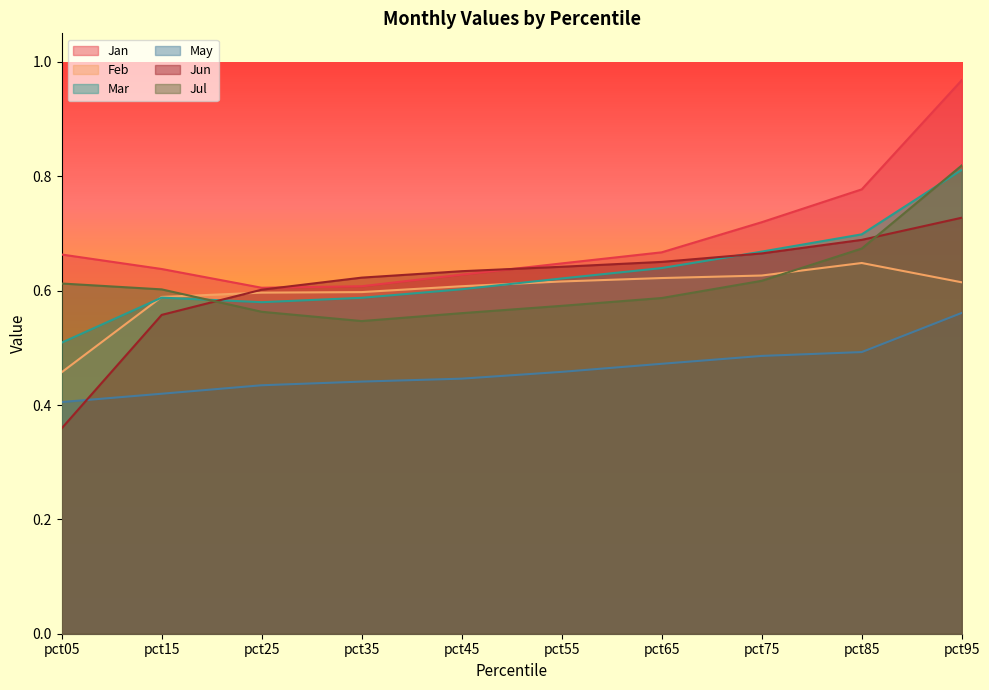

How many lines are shown in the chart?

6